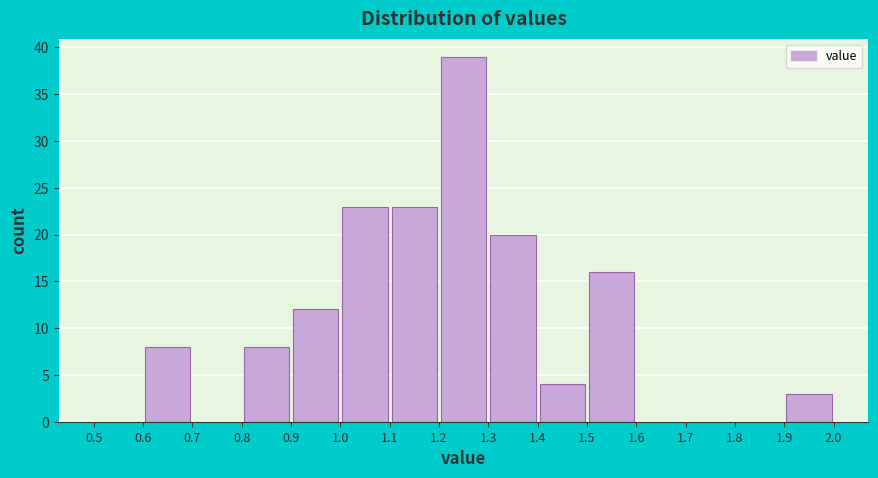

Over which range of the x-axis is the bar tallest?

1.2 to 1.3